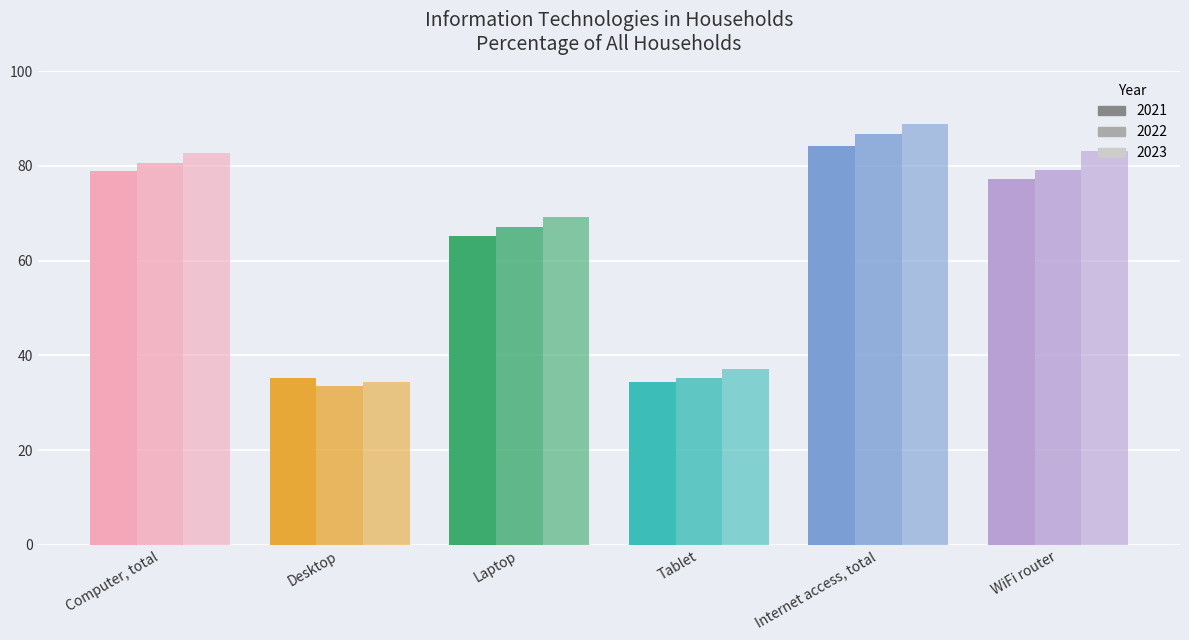

What position from the left is Internet access, total?

5